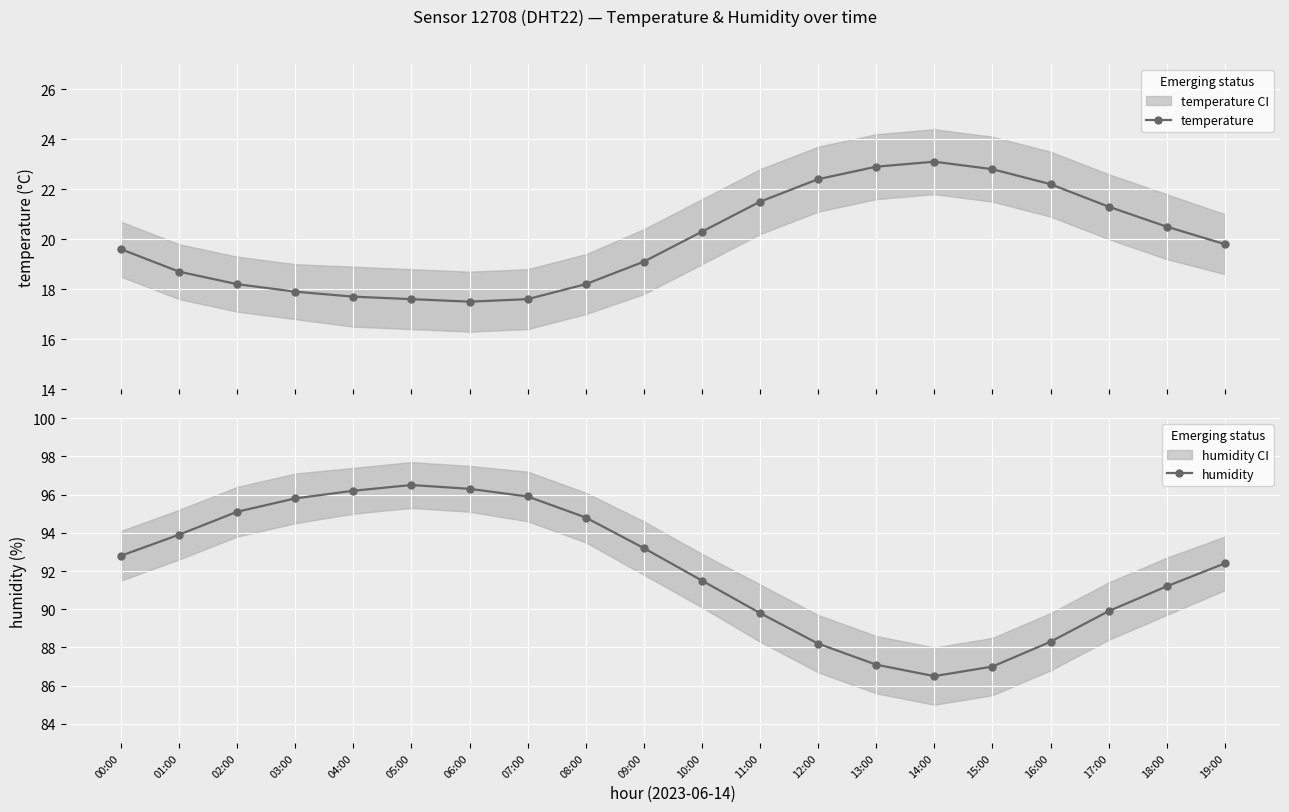

Is it true that temperature equals 17.7 at 04:00?

True